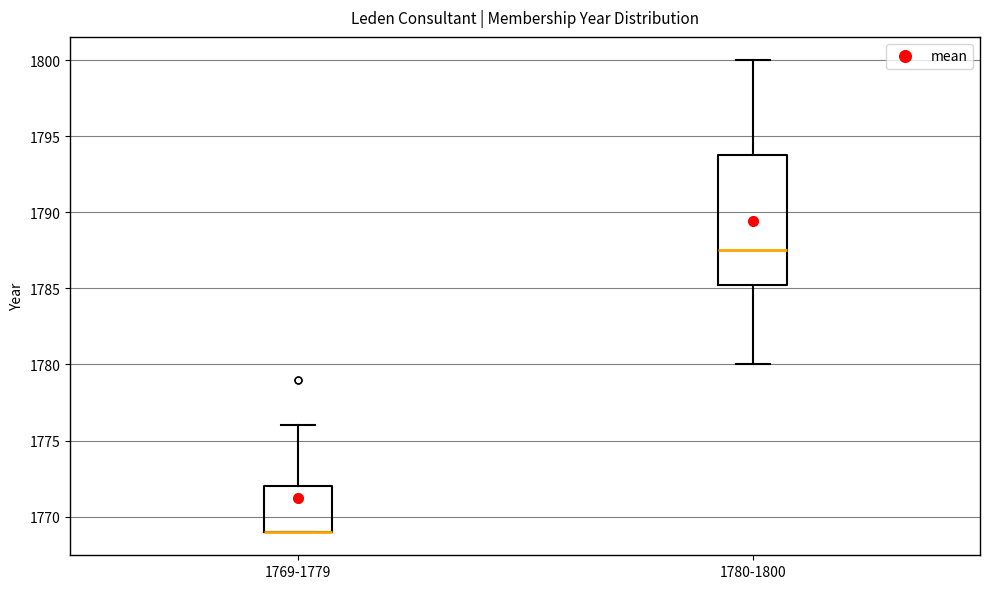

Reading left to right, read every box against the y-axis: the position of its median line, the range the box covers, and the ends of its whiskers. The values are not printed on the chart, so give them approximately, as read against the axis.

1769-1779: median 1769.0 (drawn on the box's lower edge), box 1769.0 to 1772.0, whiskers 1769.0 to 1776.0
1780-1800: median 1787.5, box 1785.5 to 1794.0, whiskers 1780.0 to 1800.0